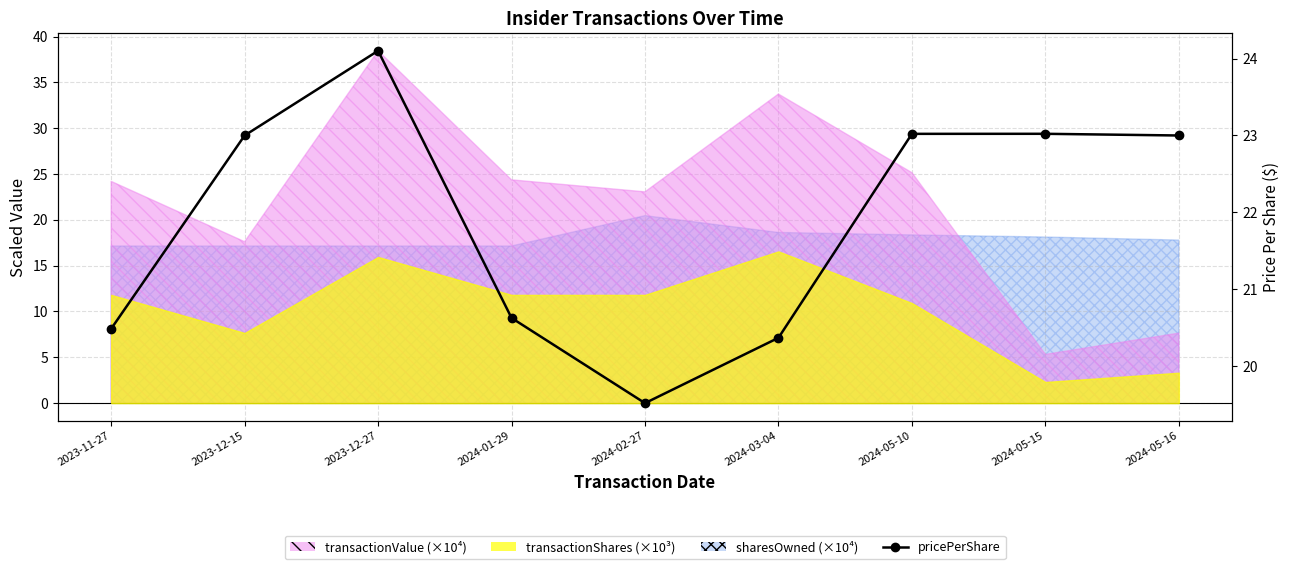

How many interior local valleys (lower than both neighbors) does the data have?

1